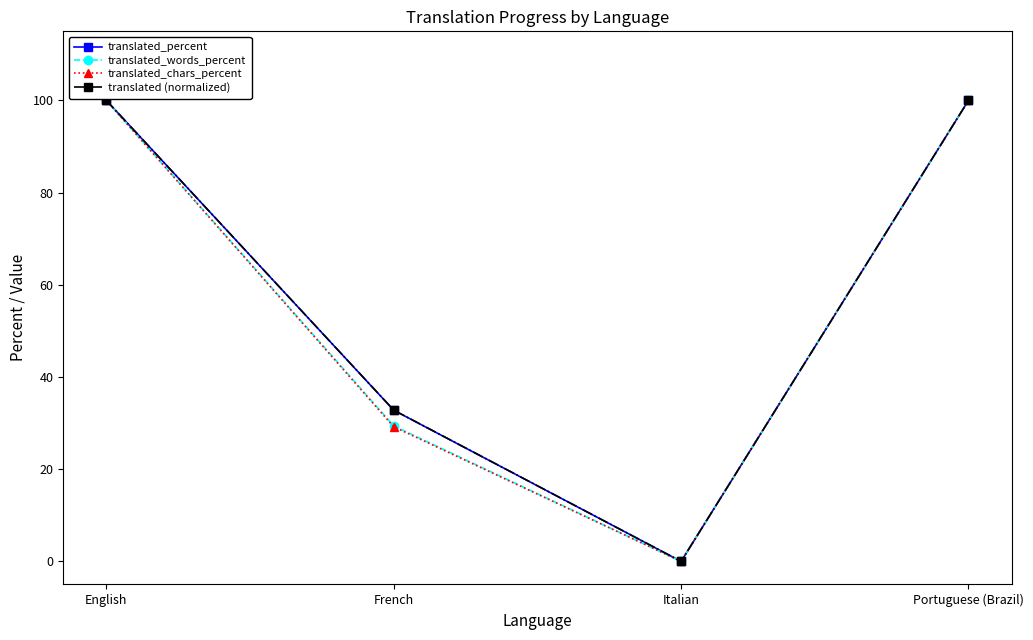

Is the value of translated_percent at Italian greater than the value of translated_chars_percent at Portuguese (Brazil)?

No